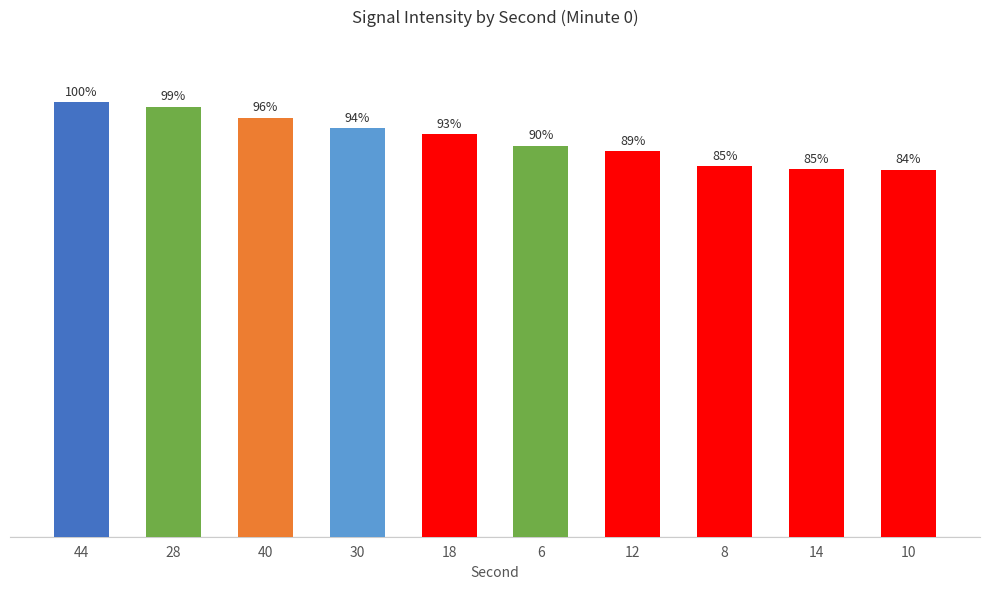

Does the chart contain any negative values?

No